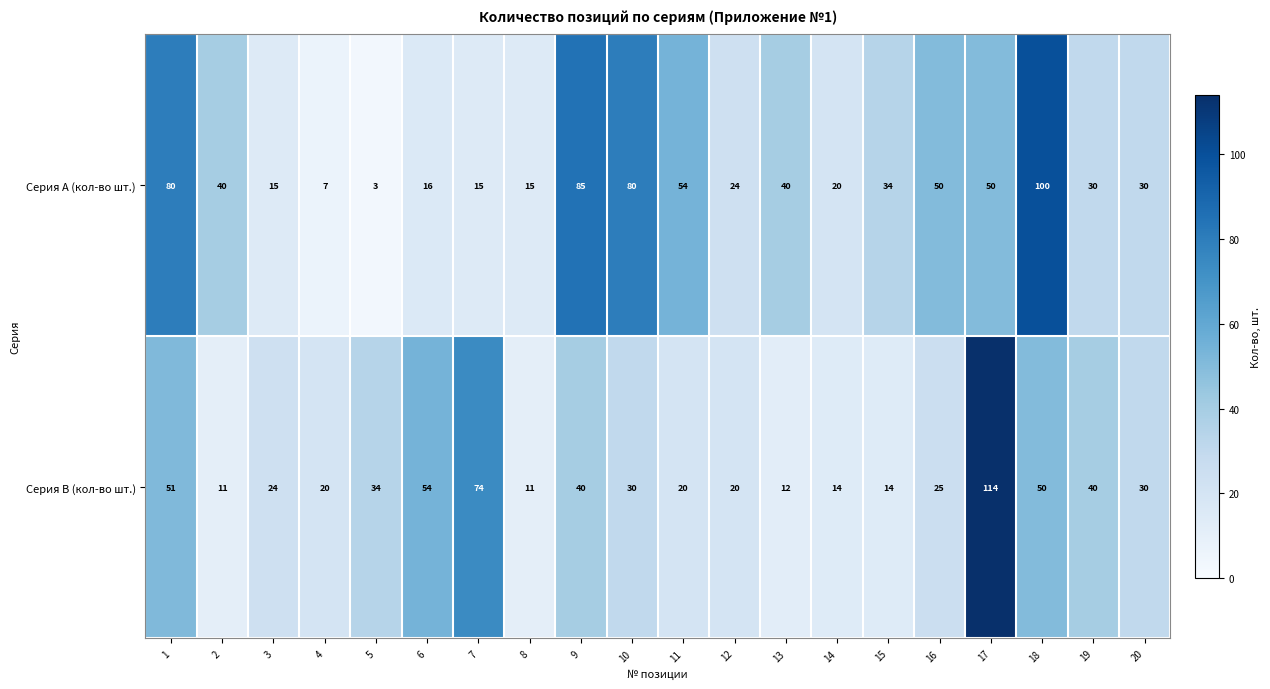

List the series in order of their peak value, highest first.

Серия B (кол-во шт.), Серия A (кол-во шт.)